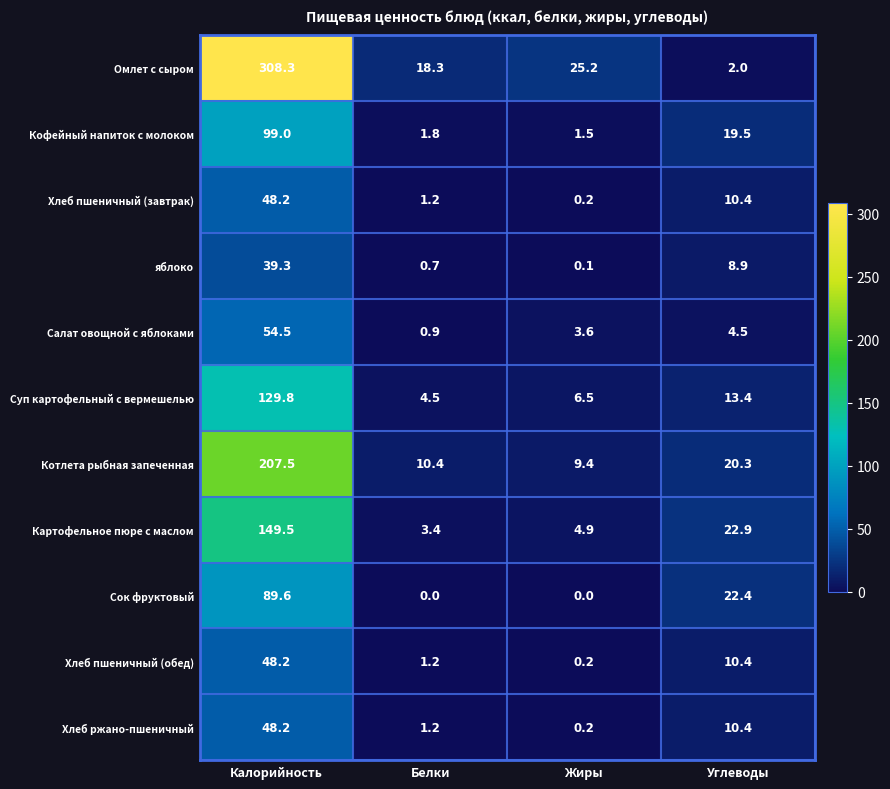

The value of Картофельное пюре с маслом at Углеводы is 32.1. True or false?

False